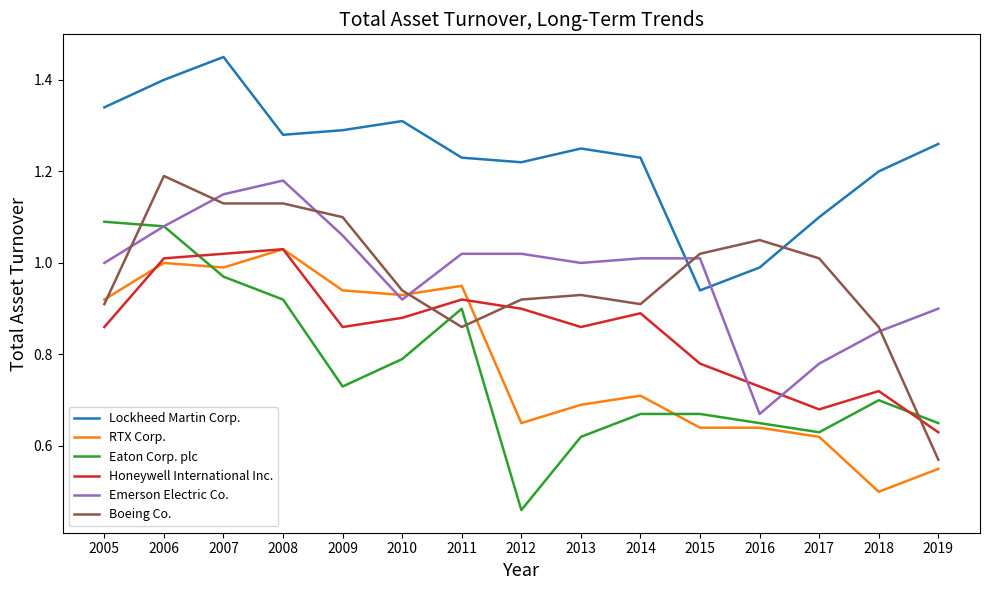

How many series are shown in this chart?

6